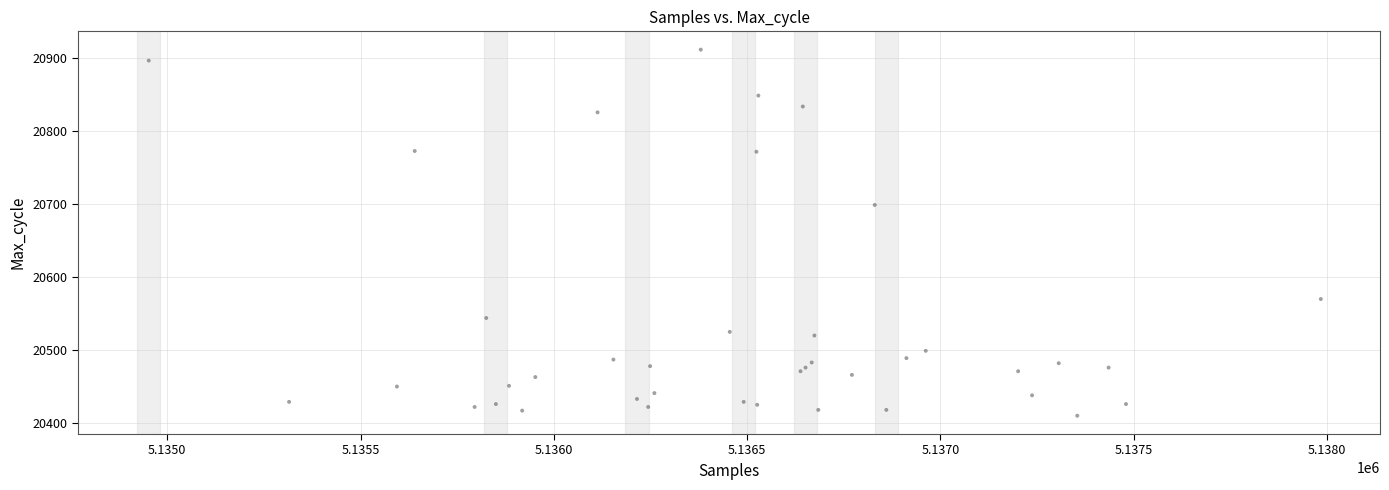

What Y value in the scatter plot is closest to 20661?

20699